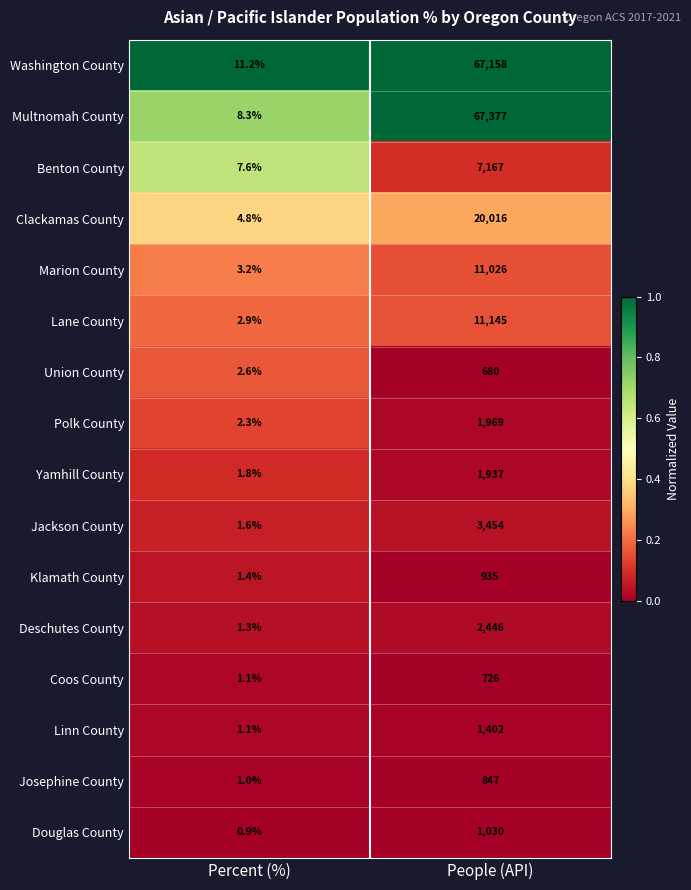

Is it true that Polk County equals 1.1 at Percent (%)?

False